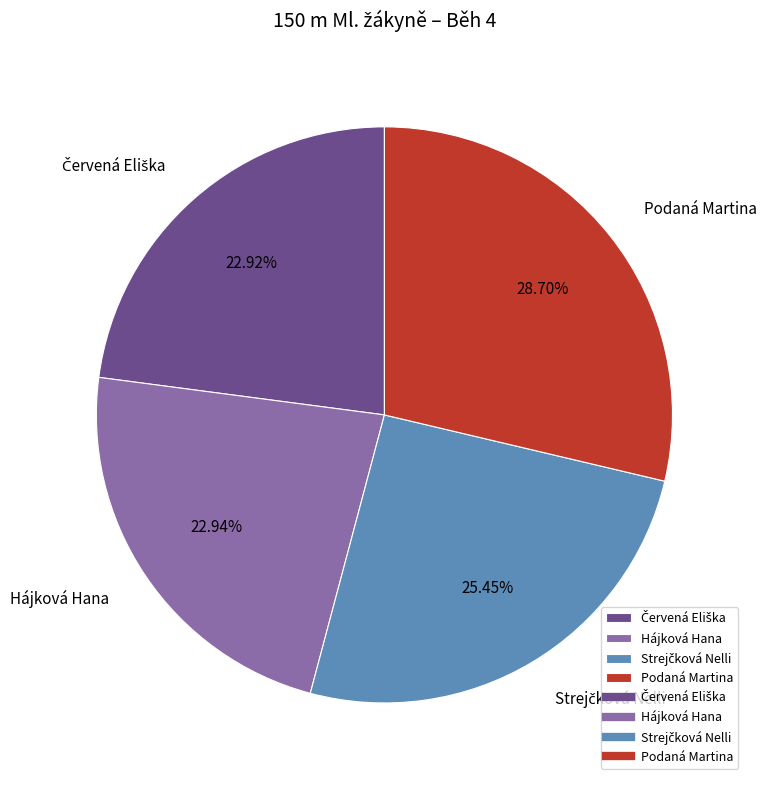

Which has a higher value, Podaná Martina or Hájková Hana?

Podaná Martina